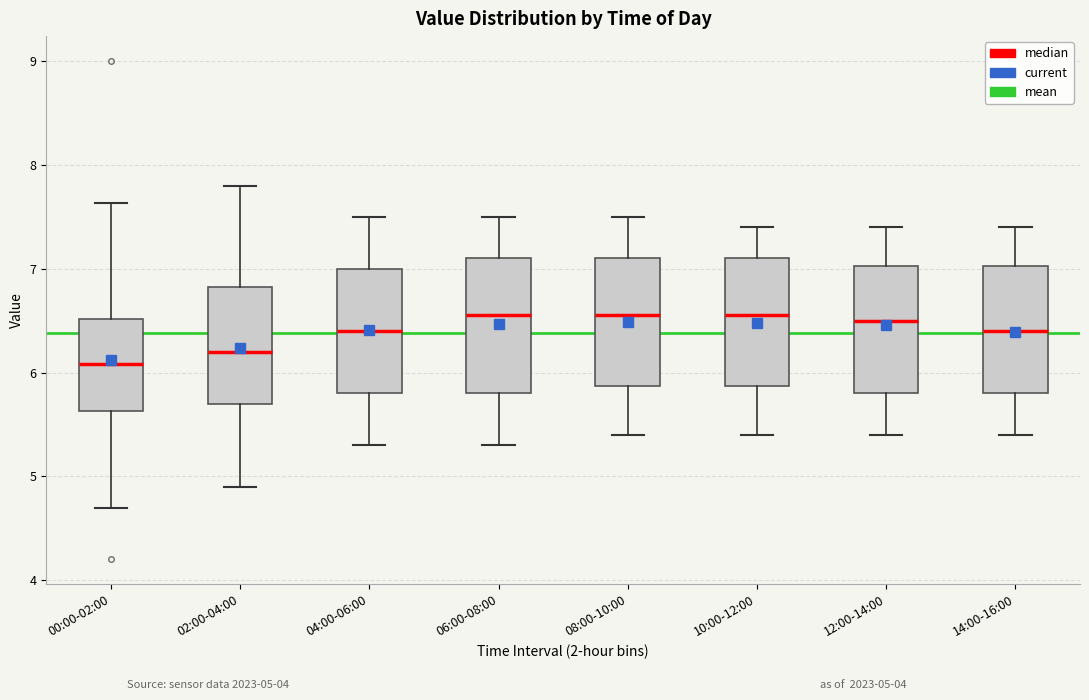

Where does the lower whisker of the box for 08:00-10:00 end on the y-axis? The values are not printed on the chart, so give them approximately, as read against the axis.

5.4